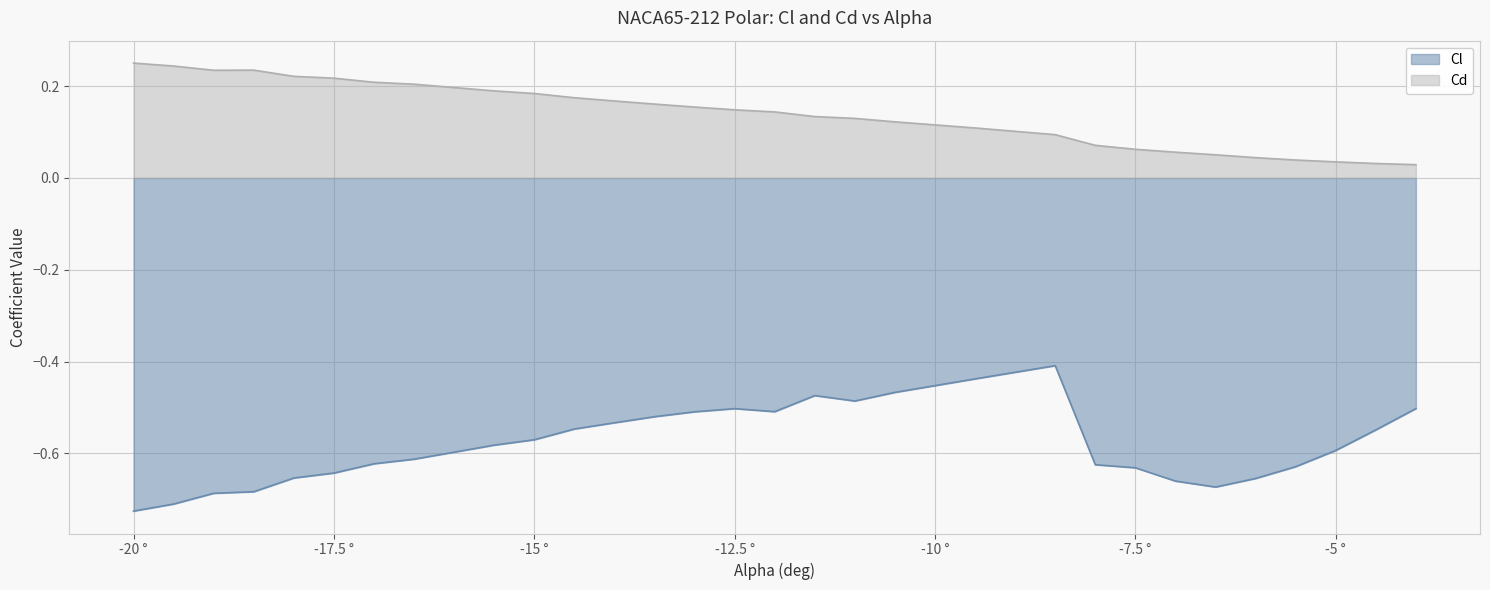

Reading left to right, extract all data points from this chart.

Cl: -0.7	-0.7	-0.7	-0.7	-0.7	-0.6	-0.6	-0.6	-0.6	-0.6	-0.5	-0.5	-0.5	-0.5	-0.5	-0.5	-0.5	-0.5	-0.5	-0.4	-0.4	-0.6	-0.6	-0.7	-0.7	-0.7	-0.6	-0.6	-0.5	-0.5
Cd: 0.3	0.2	0.2	0.2	0.2	0.2	0.2	0.2	0.2	0.2	0.2	0.2	0.2	0.2	0.1	0.1	0.1	0.1	0.1	0.1	0.1	0.1	0.1	0.1	0.1	0.0	0.0	0.0	0.0	0.0